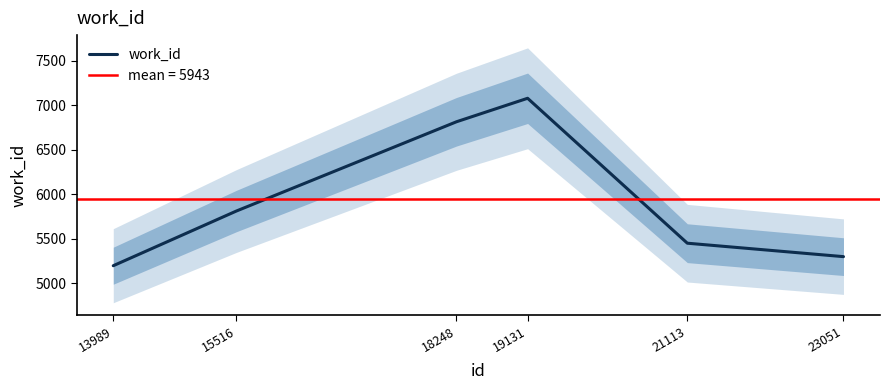

Rank the categories by value from highest to lowest.

19131, 18248, 15516, 21113, 23051, 13989